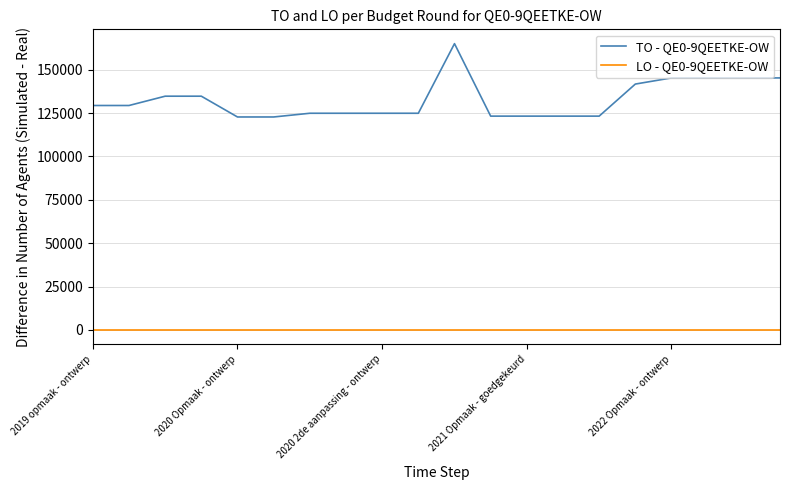

What is the average value of the TO - QE0-9QEETKE-OW series?

132666